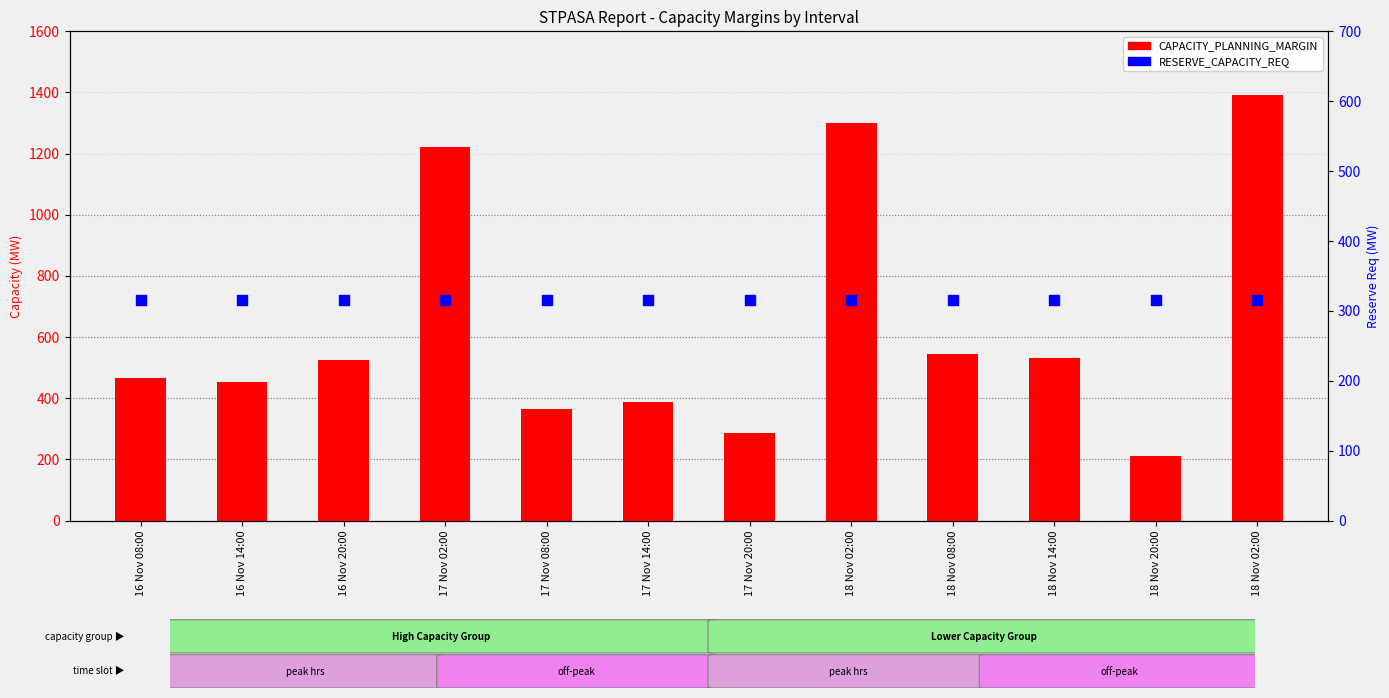

Is the value of CAPACITY_PLANNING_MARGIN at 17 Nov 08:00 greater than the value of RESERVE_CAPACITY_REQ at 16 Nov 08:00?

Yes